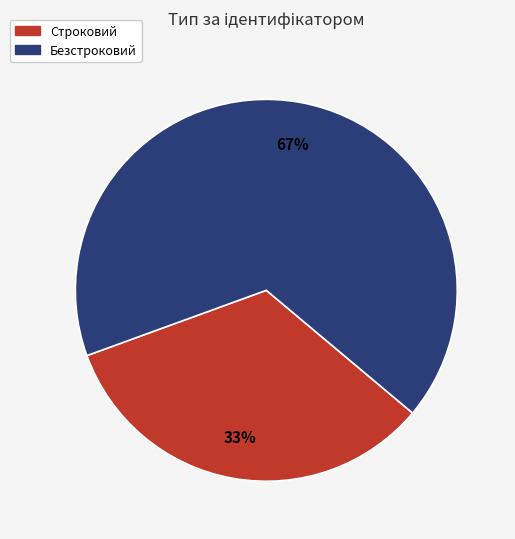

Is Безстроковий the majority of the pie?

Yes